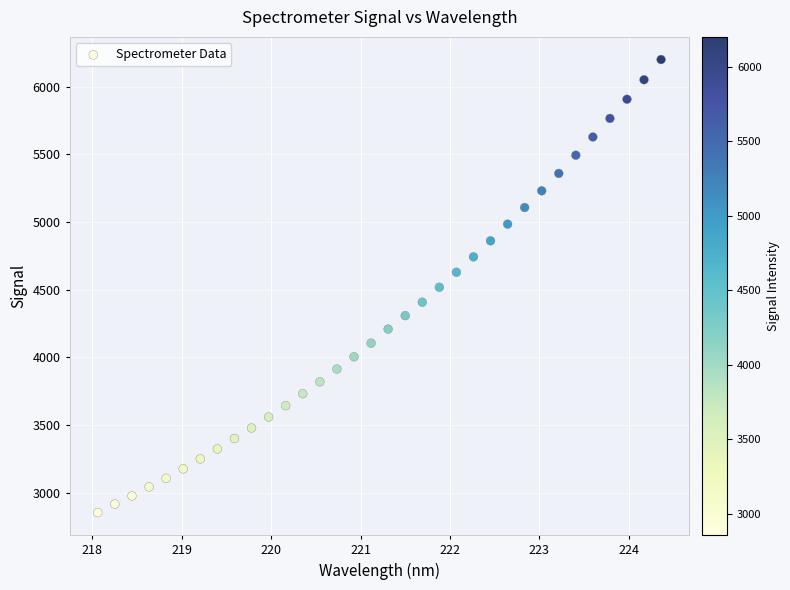

What is the range of X values (max minus min)?

6.3